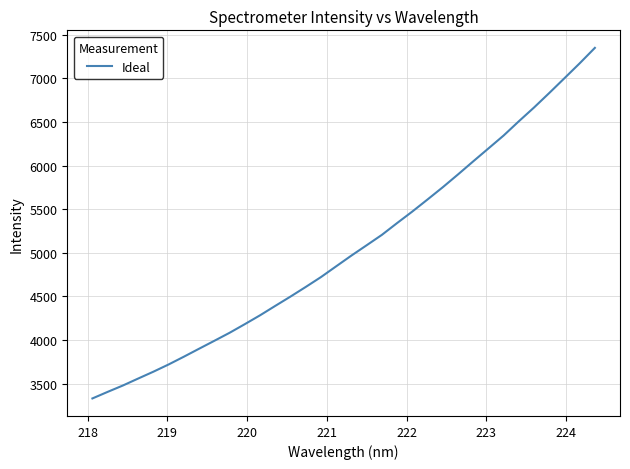

What is the difference between the maximum and minimum values?

4020.4